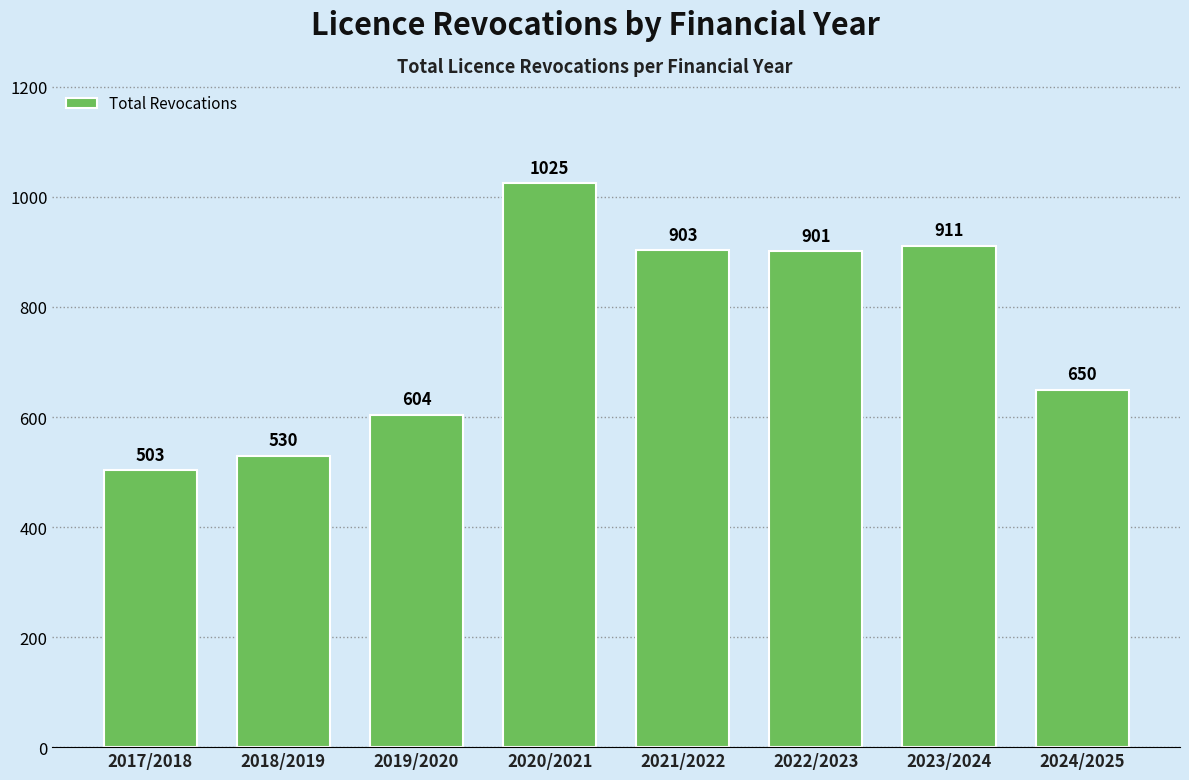

What is the difference between the values at 2022/2023 and 2020/2021?

124